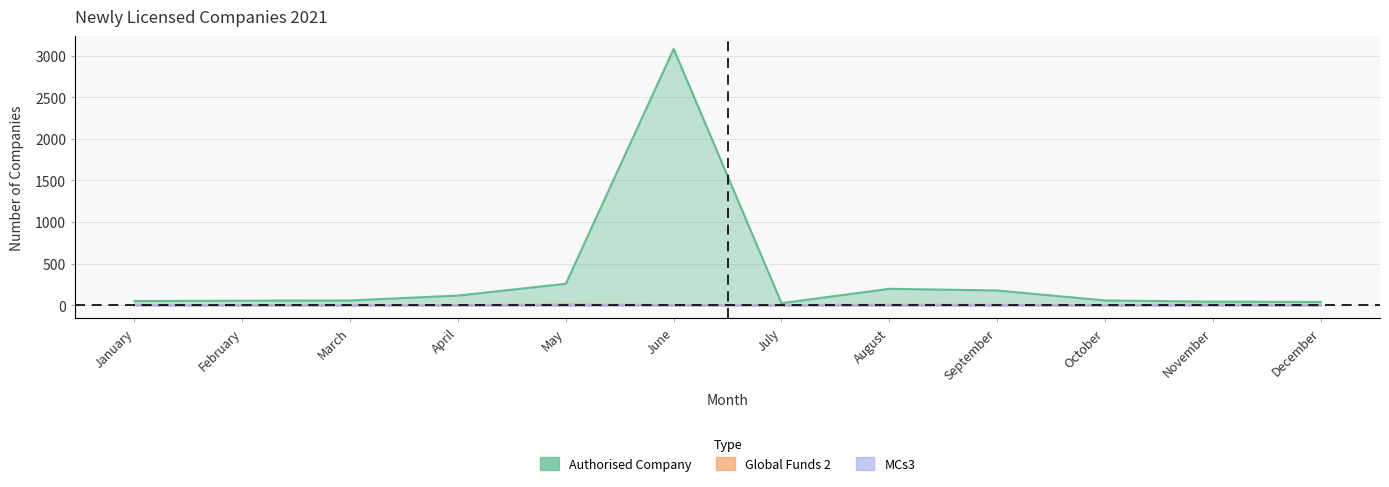

Rank the categories by Global Funds 2 value from lowest to highest.

March, October, July, February, April, June, December, January, September, August, November, May